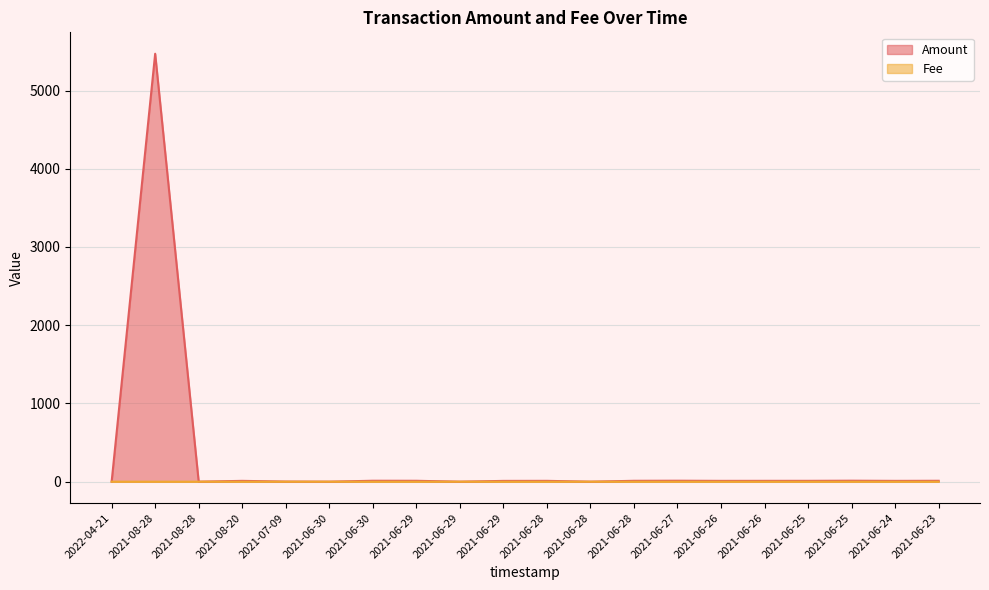

Reading left to right, list all the values displayed in this chart.

Amount: 2022-04-21=0.0	2021-08-28=5470.0	2021-08-28=0.0	2021-08-20=10.5	2021-07-09=1.3	2021-06-30=0.0	2021-06-30=11.9	2021-06-29=11.4	2021-06-29=0.0	2021-06-29=10.0	2021-06-28=10.7	2021-06-28=0.0	2021-06-28=11.2	2021-06-27=12.2	2021-06-26=10.3	2021-06-26=10.7	2021-06-25=10.8	2021-06-25=12.4	2021-06-24=10.2	2021-06-23=11.4
Fee: 2022-04-21=0.1	2021-08-28=0.0	2021-08-28=0.0	2021-08-20=0.0	2021-07-09=0.0	2021-06-30=0.0	2021-06-30=0.0	2021-06-29=0.0	2021-06-29=0.0	2021-06-29=0.0	2021-06-28=0.0	2021-06-28=0.0	2021-06-28=0.0	2021-06-27=0.1	2021-06-26=0.0	2021-06-26=0.0	2021-06-25=0.0	2021-06-25=0.0	2021-06-24=0.0	2021-06-23=0.0